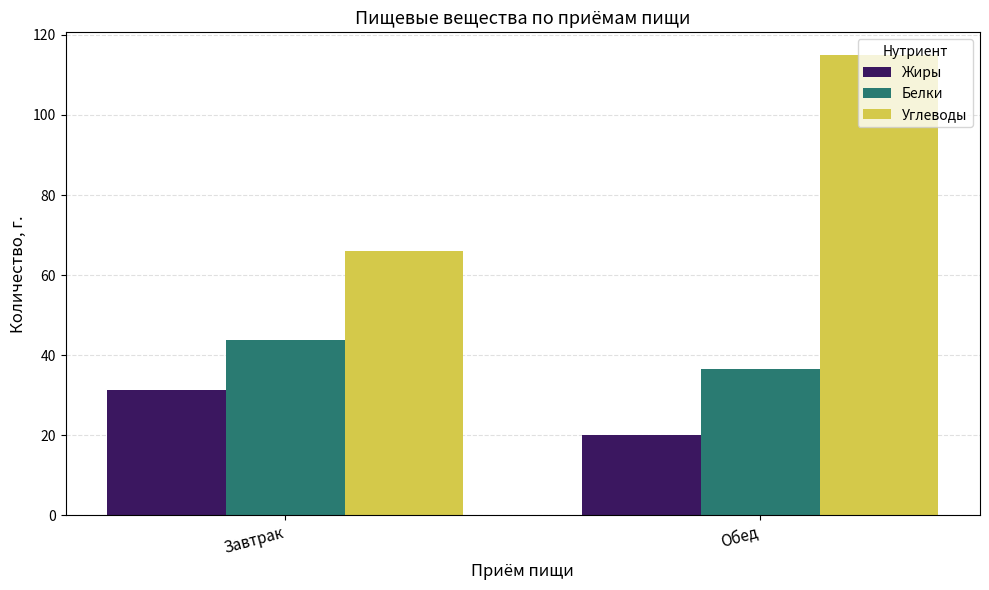

What is the average value of the Белки series?

40.1